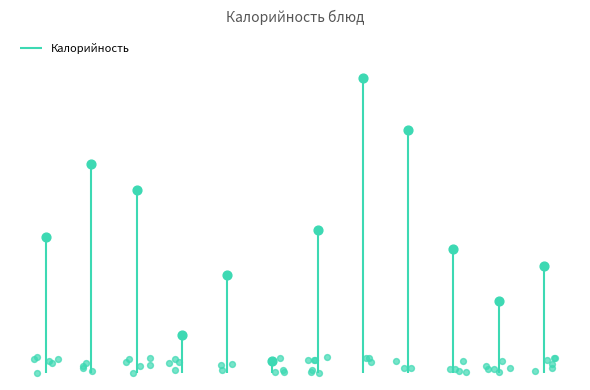

Which has a higher value, Печень по-строгановски or Котлета куриная припущ.?

Печень по-строгановски